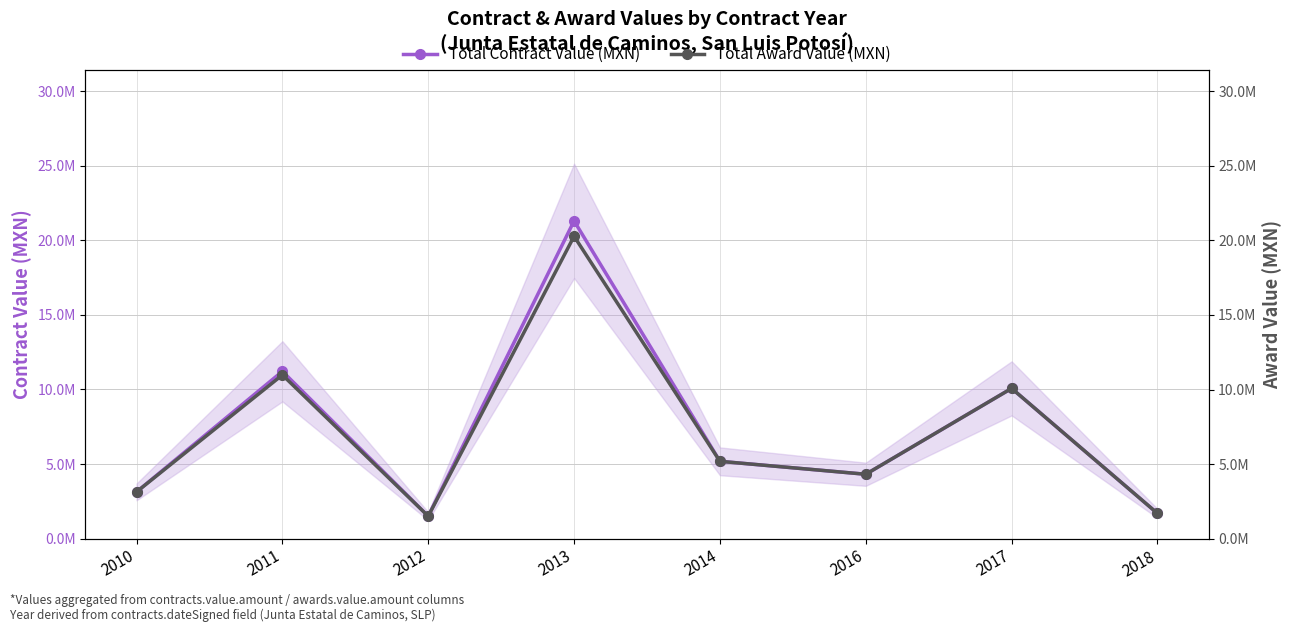

What is the value of the Total Award Value (MXN) point at the 5th from the left?

5181706.1